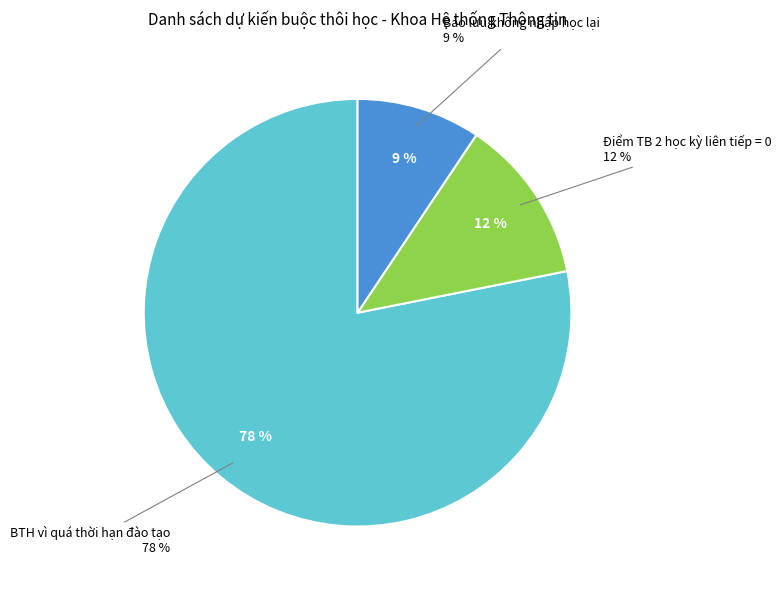

How many segments does this pie chart have?

3